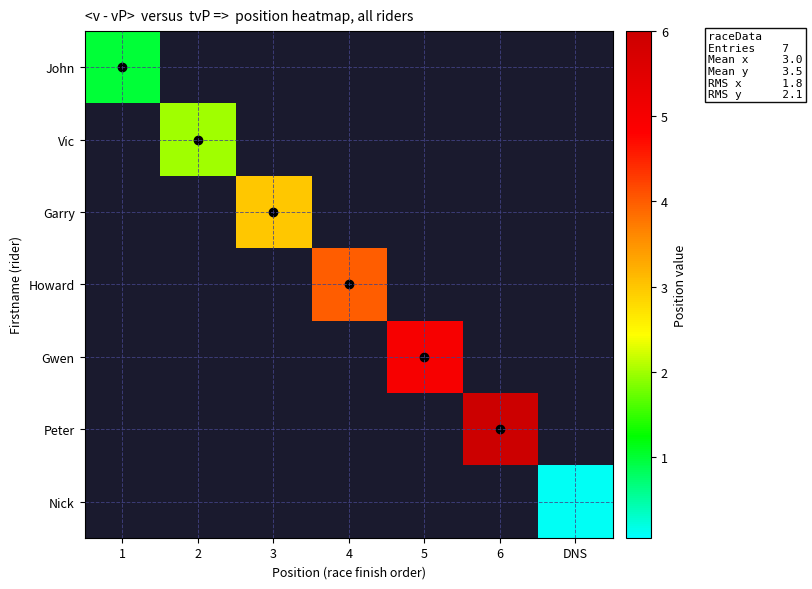

Reading left to right, list all the values displayed in this chart.

John: 1=1.0	2=0.0	3=0.0	4=0.0	5=0.0	6=0.0	DNS=0.0
Vic: 1=0.0	2=2.0	3=0.0	4=0.0	5=0.0	6=0.0	DNS=0.0
Garry: 1=0.0	2=0.0	3=3.0	4=0.0	5=0.0	6=0.0	DNS=0.0
Howard: 1=0.0	2=0.0	3=0.0	4=4.0	5=0.0	6=0.0	DNS=0.0
Gwen: 1=0.0	2=0.0	3=0.0	4=0.0	5=5.0	6=0.0	DNS=0.0
Peter: 1=0.0	2=0.0	3=0.0	4=0.0	5=0.0	6=6.0	DNS=0.0
Nick: 1=0.0	2=0.0	3=0.0	4=0.0	5=0.0	6=0.0	DNS=0.1